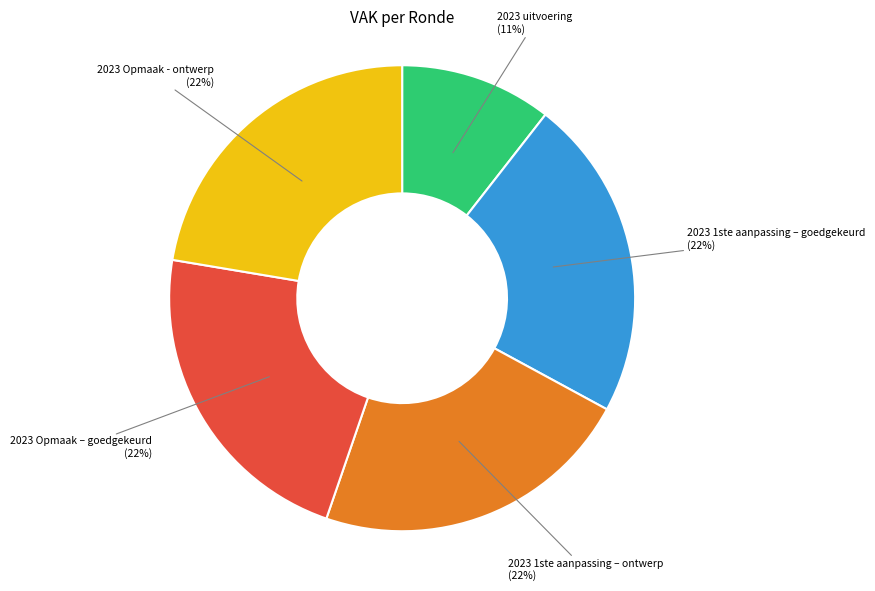

Is there any slice that represents more than half of the pie?

No